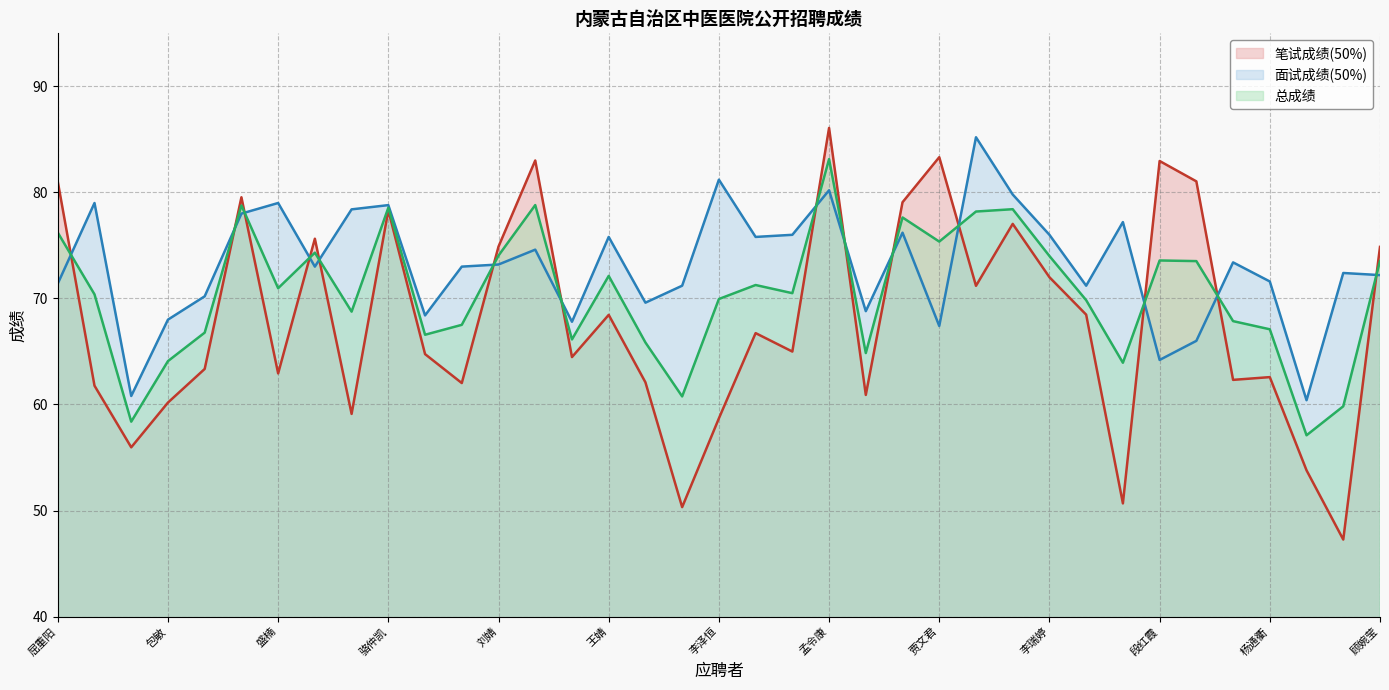

Count the number of categories in the chart.

37